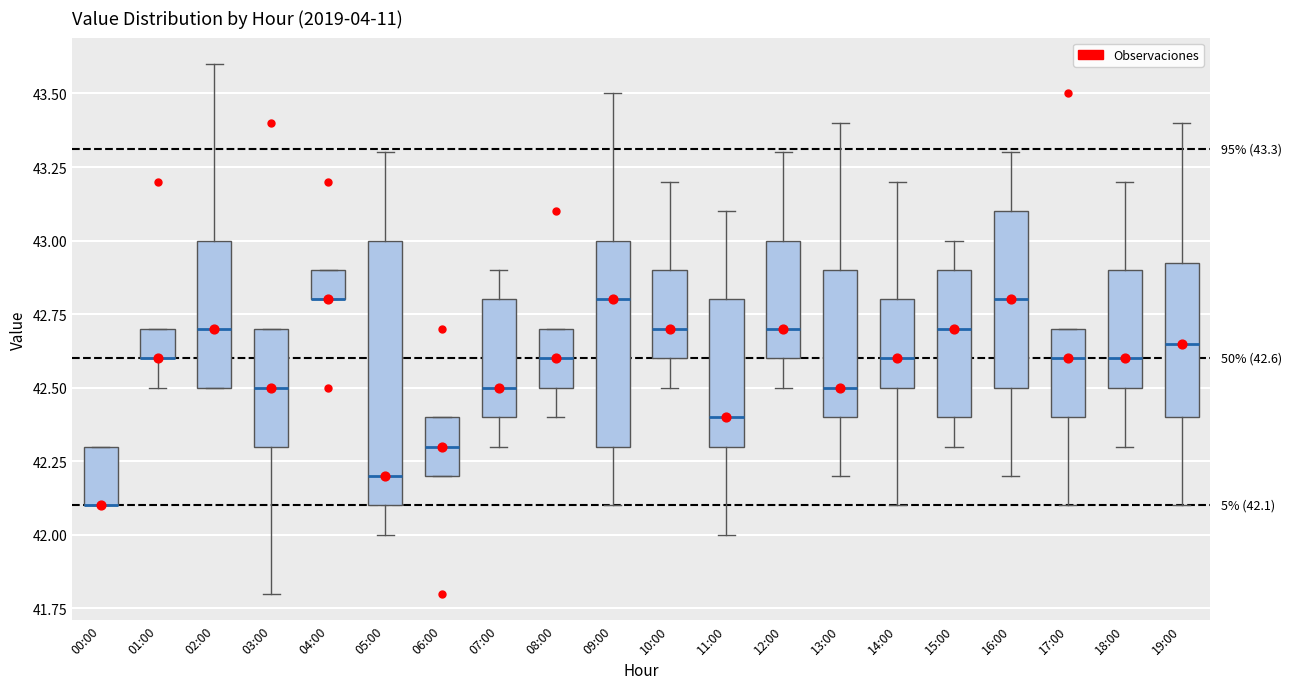

Comparing the boxes themselves (not the whiskers), which one is the tallest?

05:00